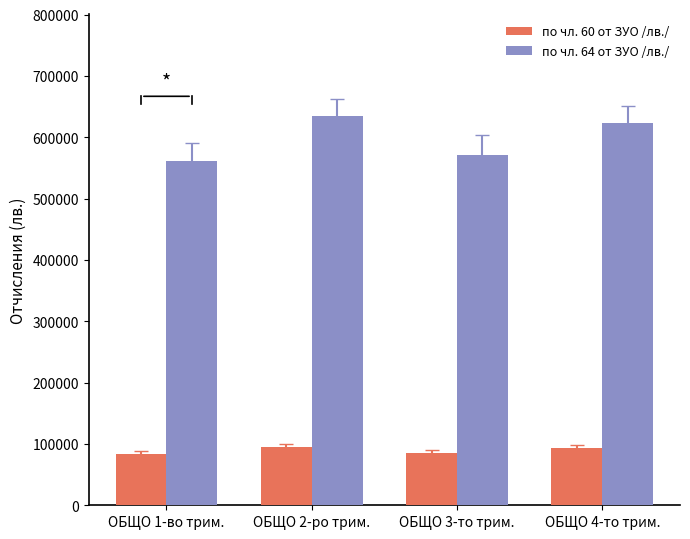

Is it true that по чл. 60 от ЗУО /лв./ equals 83826.1 at ОБЩО 1-во трим.?

True